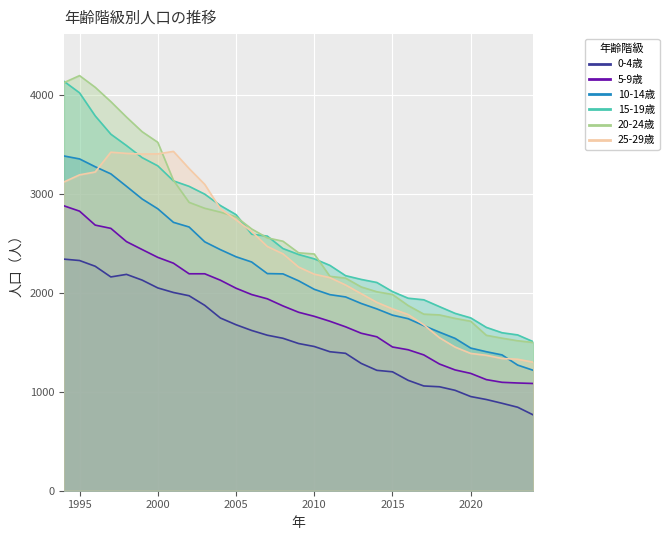

Where does the 5-9歳 series first go above 1804?

1994